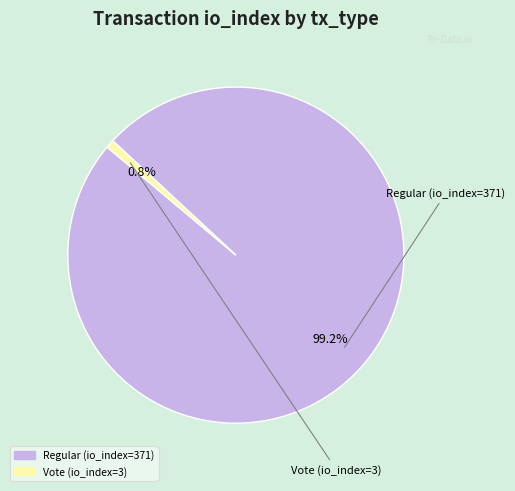

Count the number of slices in the pie.

2